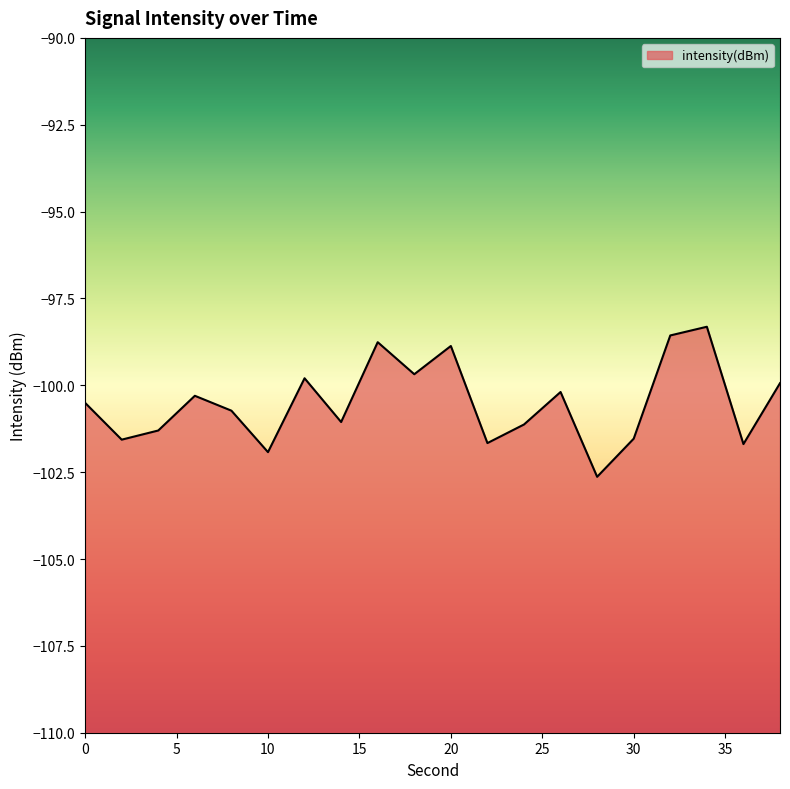

Reading left to right, extract all data points from this chart.

0=-100.5	2=-101.6	4=-101.3	6=-100.3	8=-100.7	10=-101.9	12=-99.8	14=-101.1	16=-98.8	18=-99.7	20=-98.9	22=-101.7	24=-101.1	26=-100.2	28=-102.6	30=-101.5	32=-98.6	34=-98.3	36=-101.7	38=-99.9